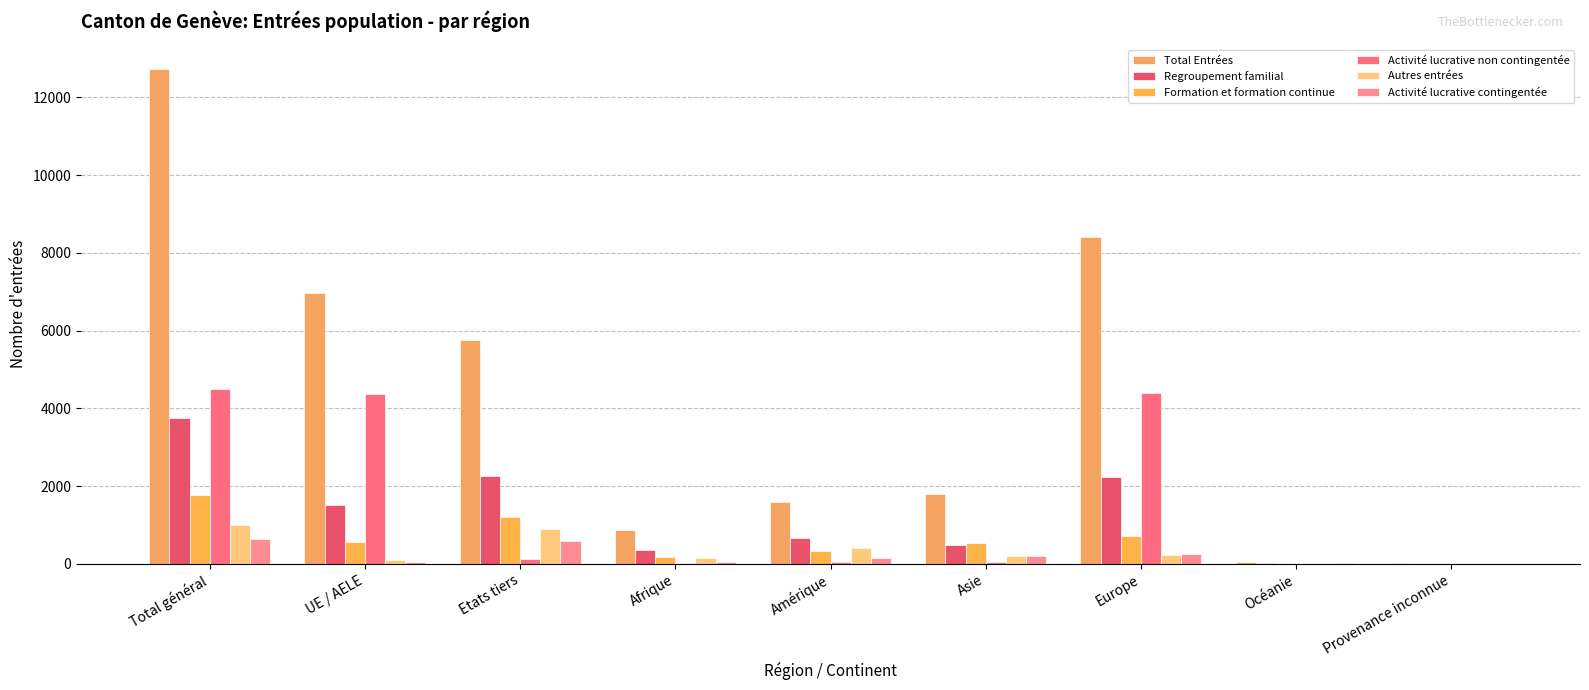

What is the label of the 4th bar from the left?

Afrique